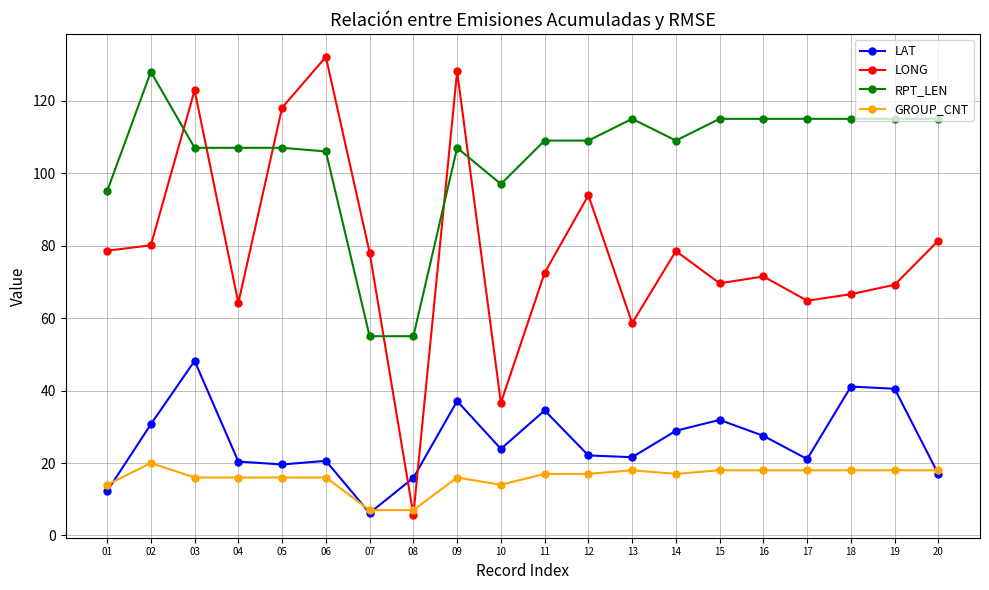

What is the smallest value displayed?

5.7